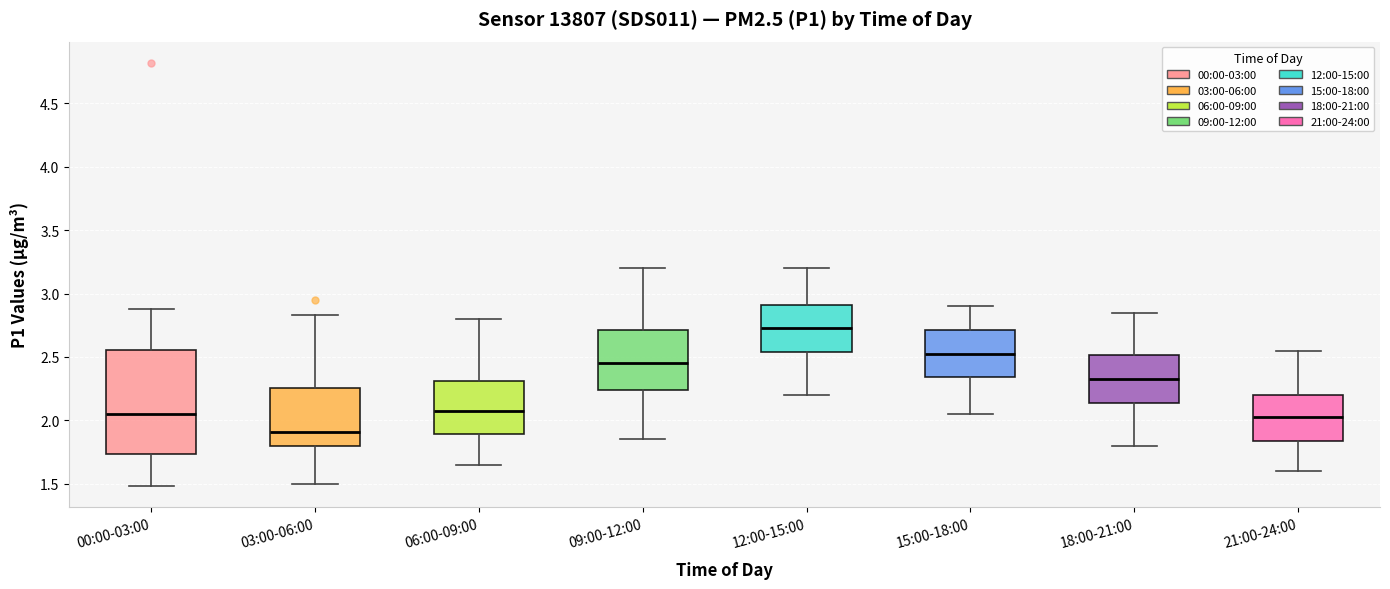

Reading left to right, transcribe this box plot: for each box, give where its median line is, the range the box spans, and where its two whiskers end, as read against the y-axis. The values are not printed on the chart, so give them approximately, as read against the axis.

00:00-03:00: median 2.05, box 1.75 to 2.55, whiskers 1.50 to 2.90
03:00-06:00: median 1.90, box 1.80 to 2.25, whiskers 1.50 to 2.85
06:00-09:00: median 2.10, box 1.90 to 2.30, whiskers 1.65 to 2.80
09:00-12:00: median 2.45, box 2.25 to 2.70, whiskers 1.85 to 3.20
12:00-15:00: median 2.75, box 2.55 to 2.90, whiskers 2.20 to 3.20
15:00-18:00: median 2.55, box 2.35 to 2.70, whiskers 2.05 to 2.90
18:00-21:00: median 2.35, box 2.15 to 2.50, whiskers 1.80 to 2.85
21:00-24:00: median 2.05, box 1.85 to 2.20, whiskers 1.60 to 2.55